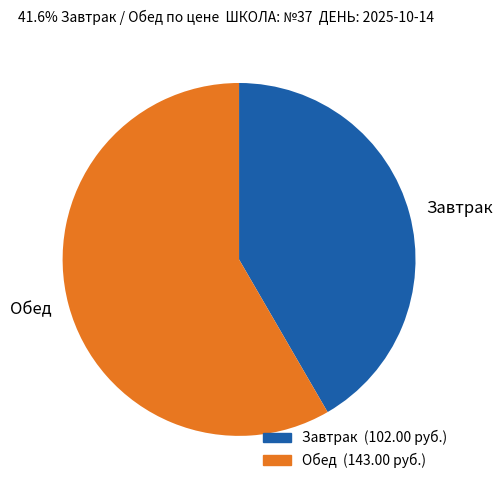

Does any single category account for the majority?

Yes